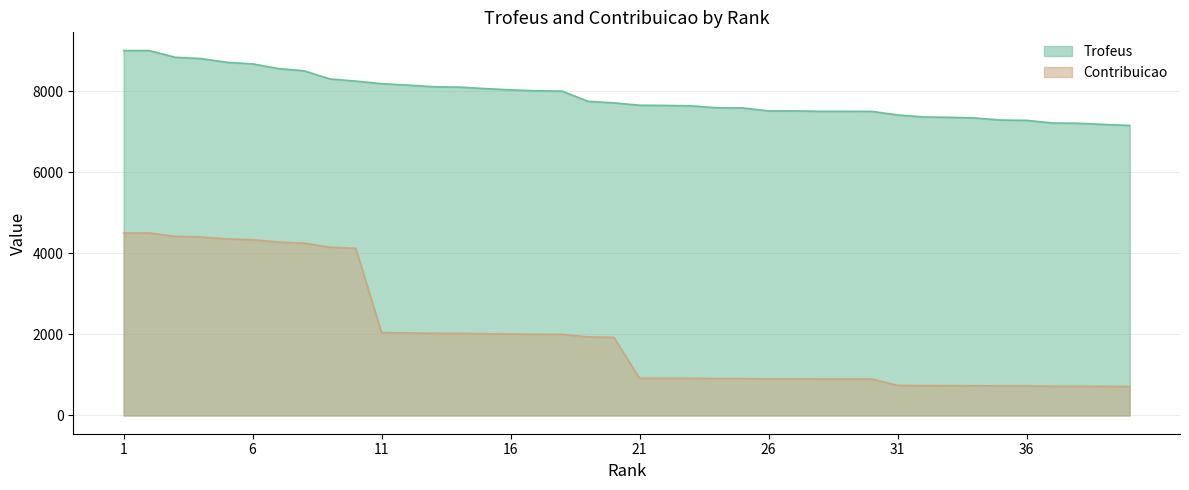

What is the total value across all series at 25?

8495